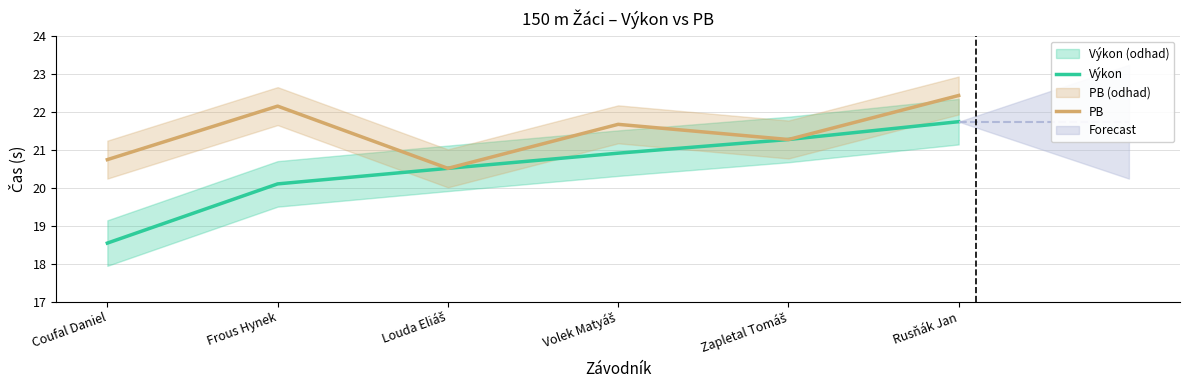

At which category does PB reach its first local peak?

Frous Hynek